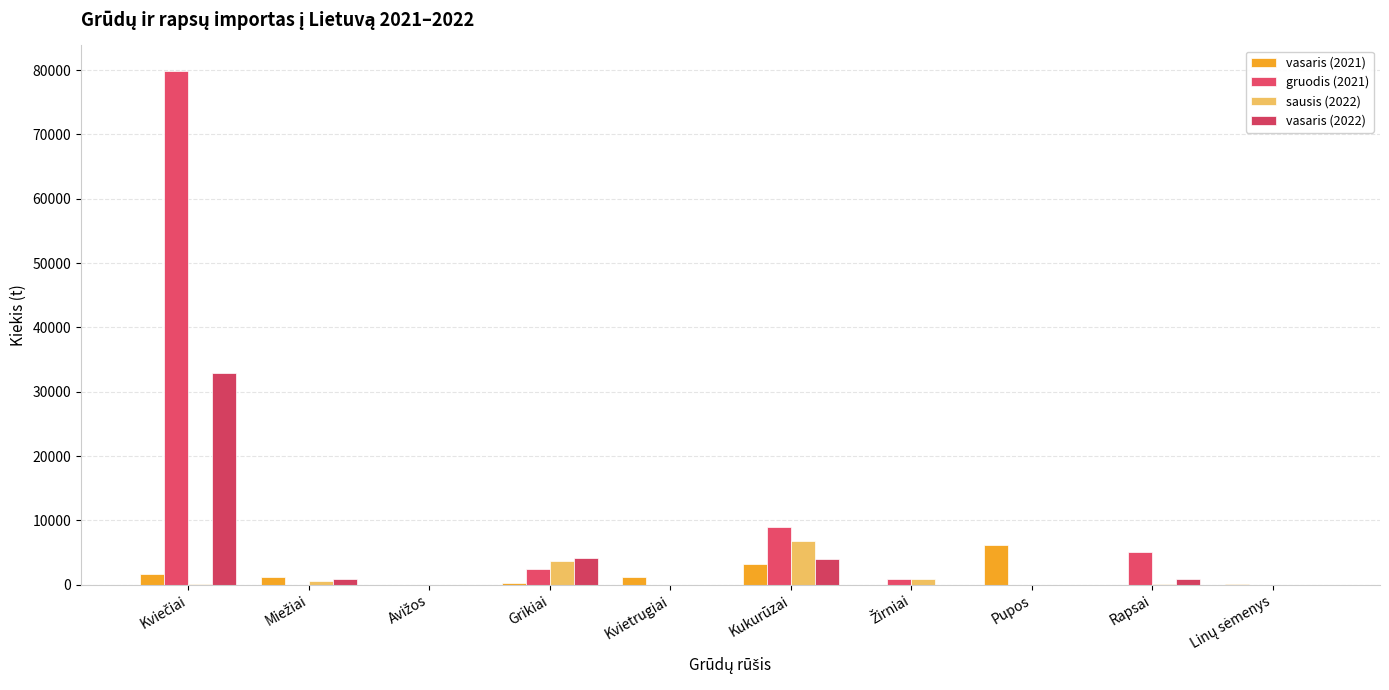

Between Rapsai and Kviečiai, which is larger?

Kviečiai